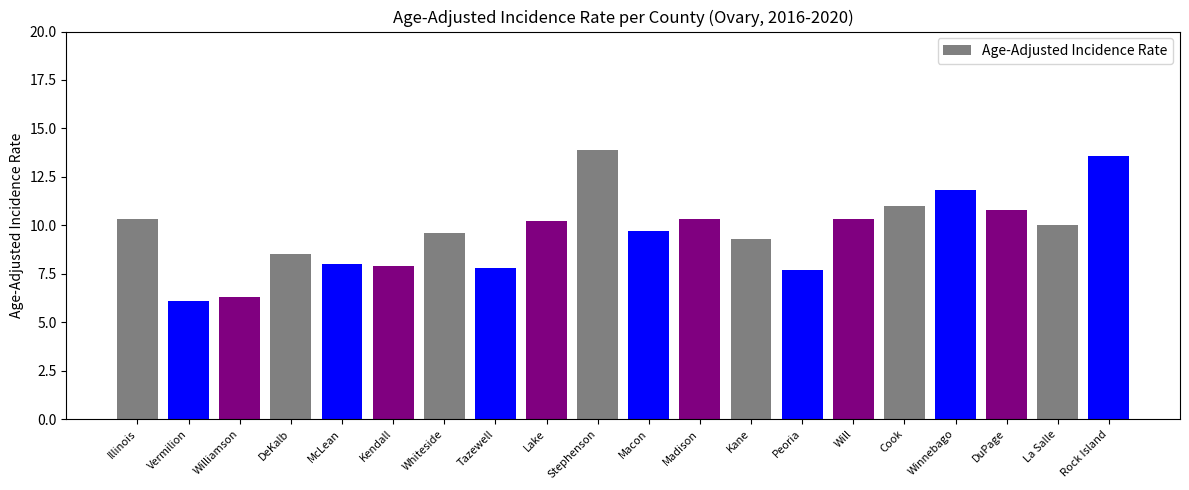

What is the change in value from Illinois to McLean?

-2.3